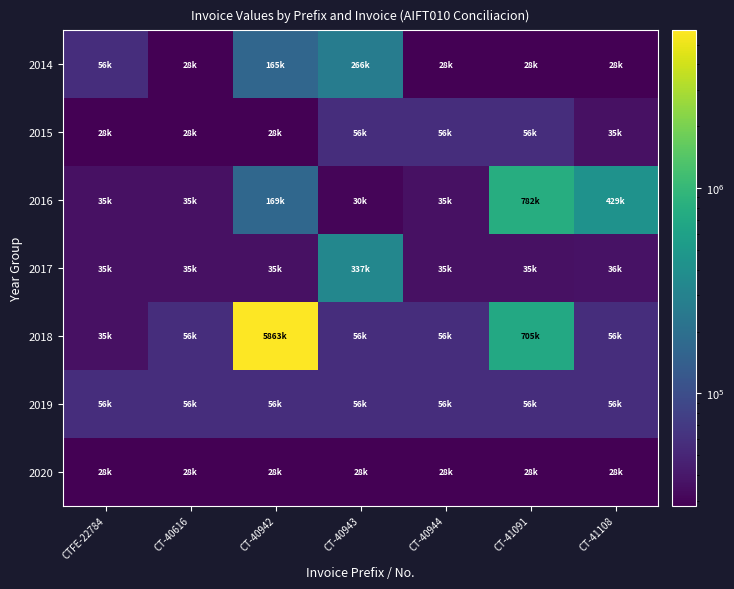

At which category is the sum across all series the highest?

CT-40942